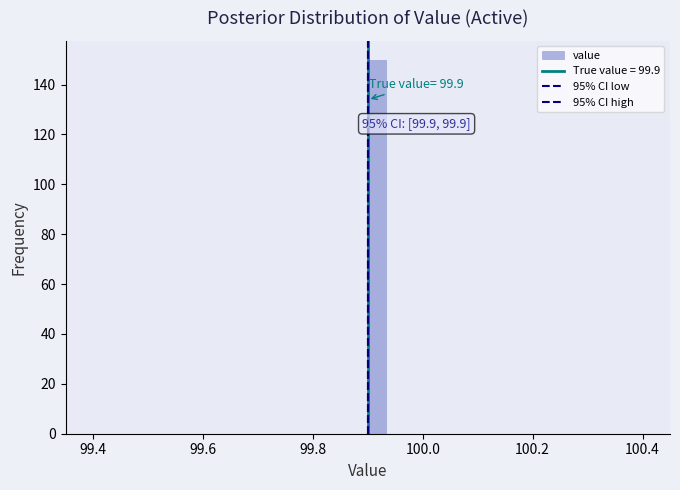

Around what value on the x-axis is the tallest bar? Give the approximate position of its centre, as read against the axis.

99.92